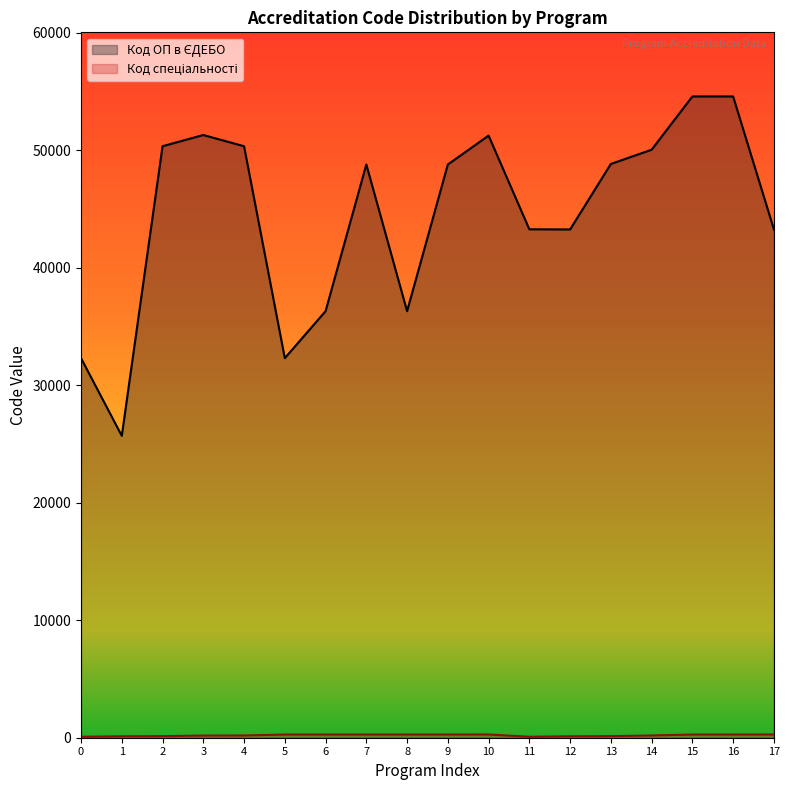

Which has a higher value, 11 or 7?

7